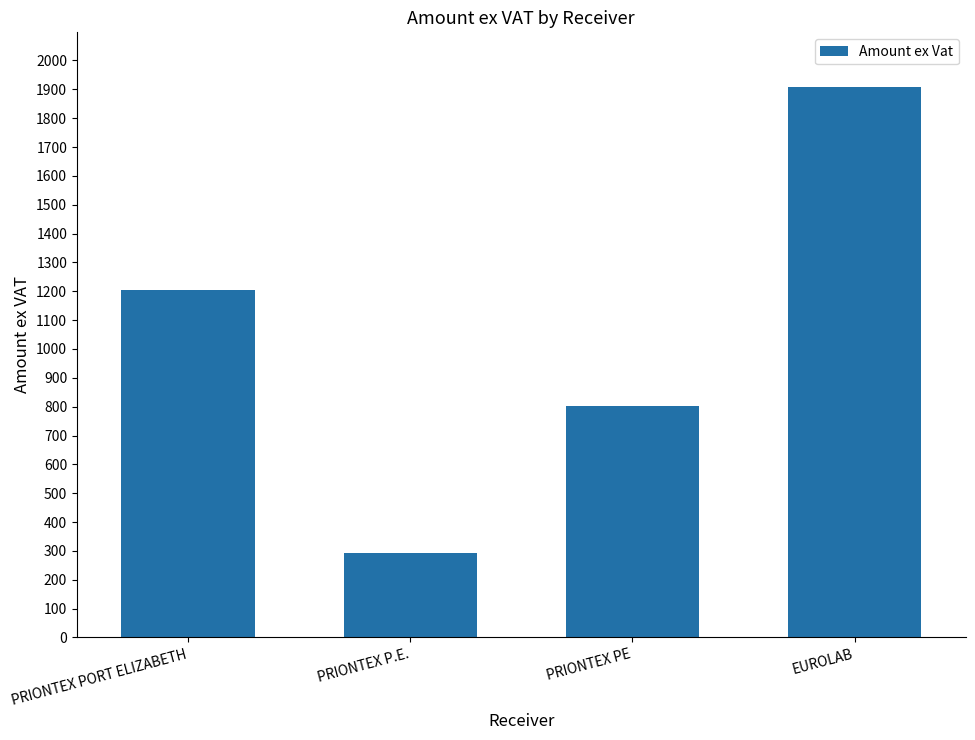

List the labels in order of value, smallest first.

PRIONTEX P.E., PRIONTEX PE, PRIONTEX PORT ELIZABETH, EUROLAB